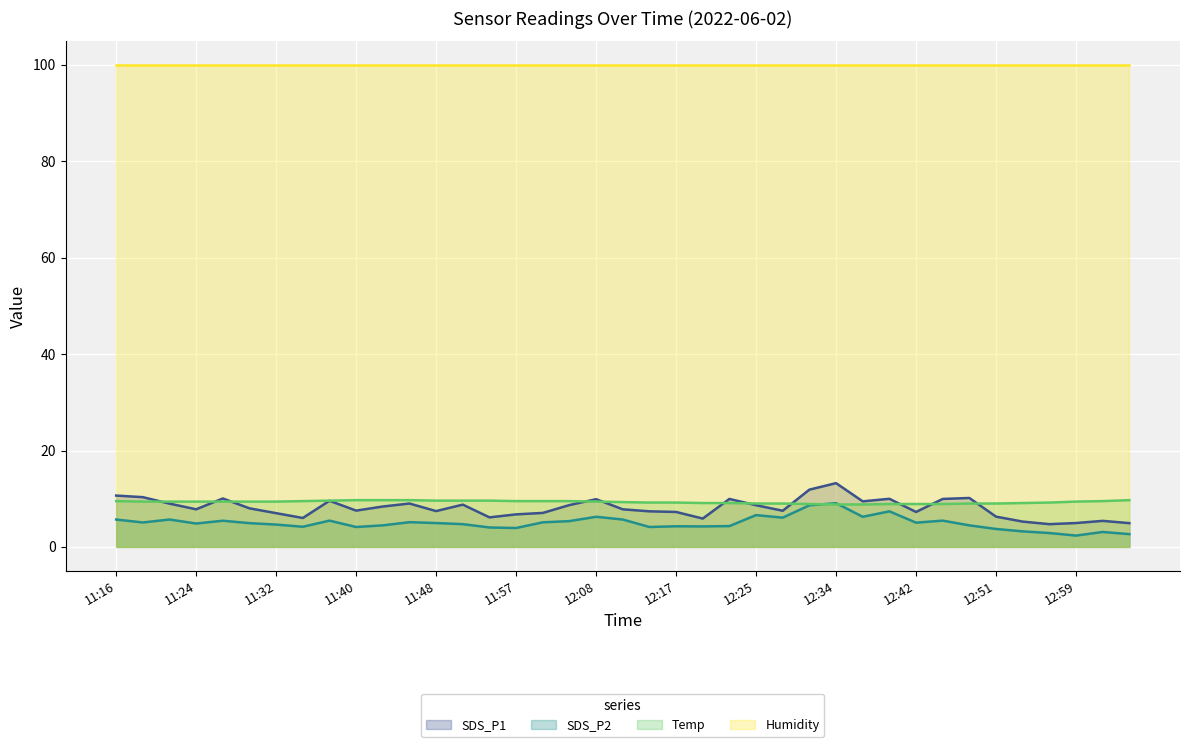

What is the maximum value shown in the chart?

99.9